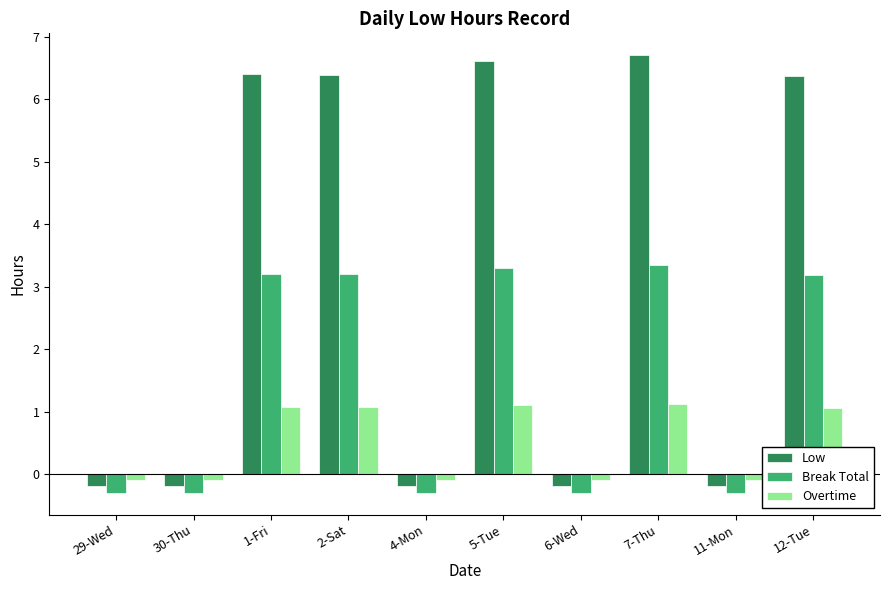

What is the minimum value for Break Total?

-0.3